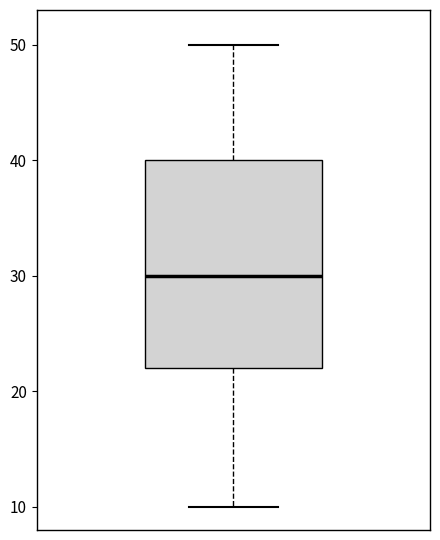

Transcribe this box plot: give where the median line is, the range the box spans, and where the two whiskers end, as read against the y-axis. The values are not printed on the chart, so give them approximately, as read against the axis.

median 30, box 22 to 40, whiskers 10 to 50